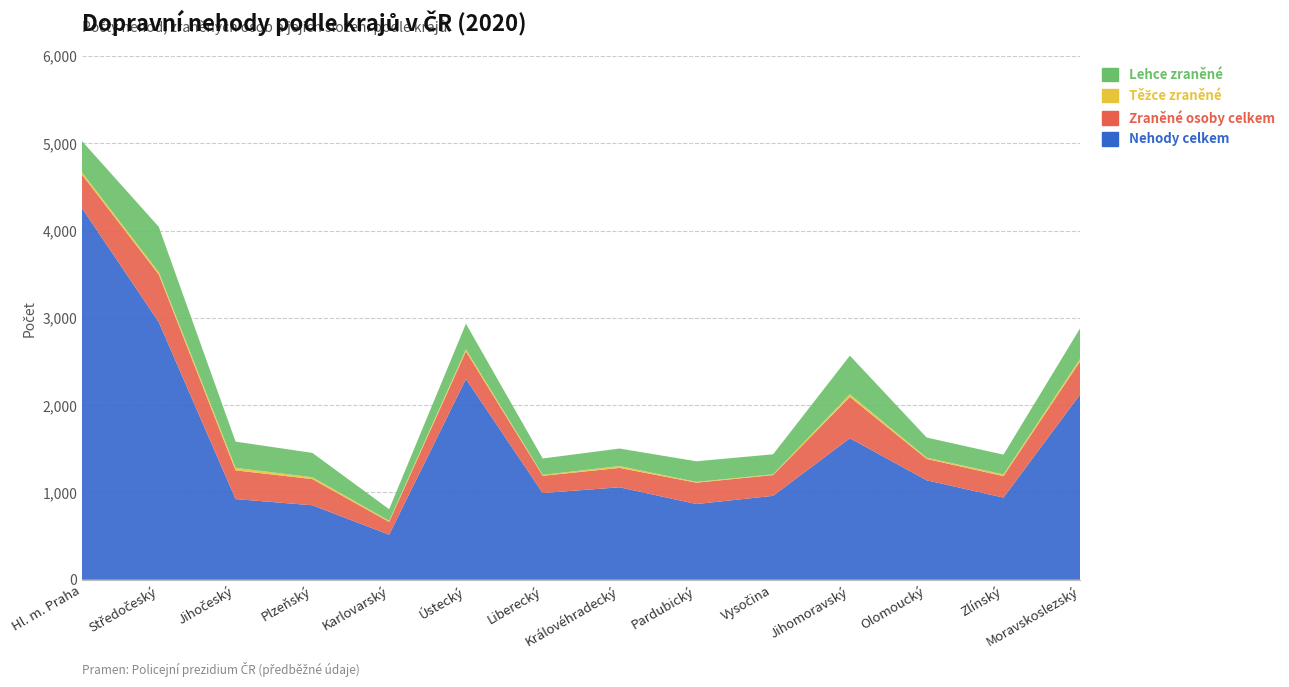

Reading left to right, what are all the values shown in this chart?

Nehody celkem: Hl. m. Praha=4257	Středočeský=2951	Jihočeský=924	Plzeňský=853	Karlovarský=516	Ústecký=2299	Liberecký=993	Královéhradecký=1059	Pardubický=867	Vysočina=961	Jihomoravský=1621	Olomoucký=1139	Zlínský=941	Moravskoslezský=2125
Zraněné osoby celkem: Hl. m. Praha=384	Středočeský=546	Jihočeský=329	Plzeňský=300	Karlovarský=146	Ústecký=317	Liberecký=198	Královéhradecký=222	Pardubický=245	Vysočina=238	Jihomoravský=473	Olomoucký=245	Zlínský=246	Moravskoslezský=379
Těžce zraněné: Hl. m. Praha=26	Středočeský=26	Jihočeský=29	Plzeňský=21	Karlovarský=13	Ústecký=24	Liberecký=10	Královéhradecký=21	Pardubický=9	Vysočina=8	Jihomoravský=30	Olomoucký=14	Zlínský=19	Moravskoslezský=29
Lehce zraněné: Hl. m. Praha=358	Středočeský=520	Jihočeský=300	Plzeňský=279	Karlovarský=133	Ústecký=293	Liberecký=188	Královéhradecký=201	Pardubický=236	Vysočina=230	Jihomoravský=443	Olomoucký=231	Zlínský=227	Moravskoslezský=350